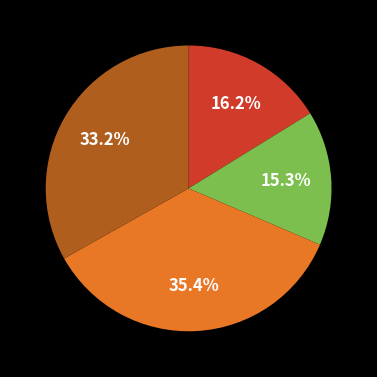

How many slices are in this pie chart?

4